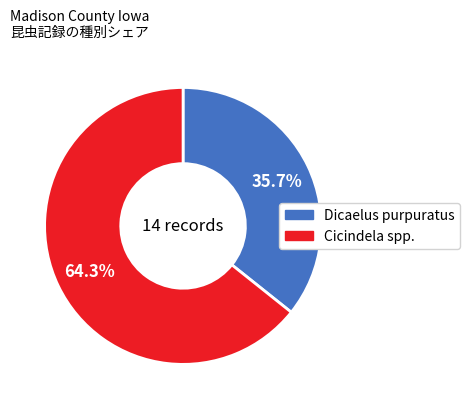

Is there any slice that represents more than half of the pie?

Yes